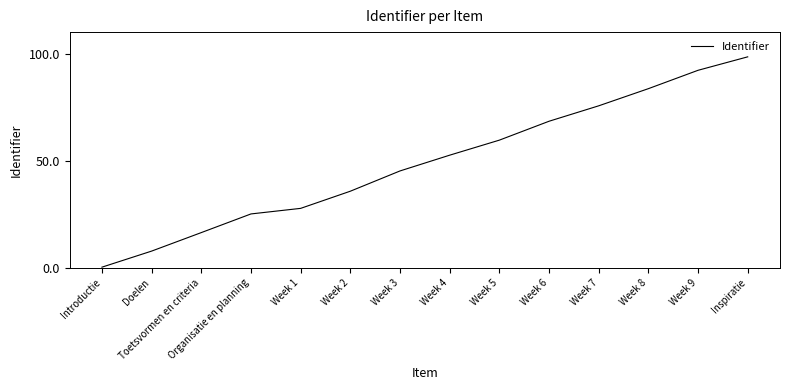

What position from the right is Introductie?

14